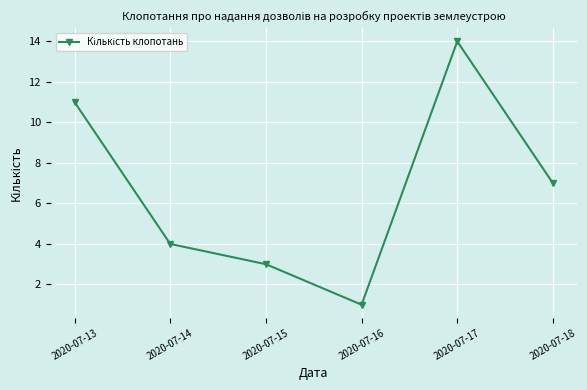

What is the sum of all values?

40